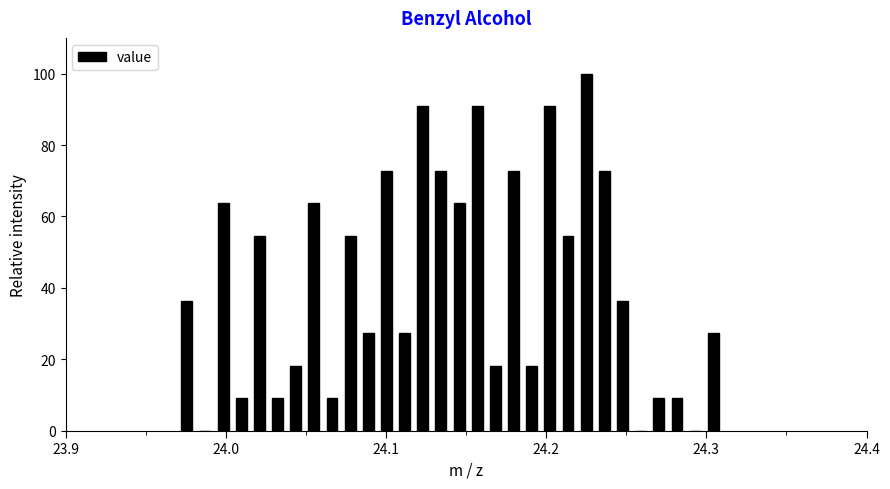

Around what value on the x-axis is the tallest bar? Give the approximate position of its centre, as read against the axis.

24.23